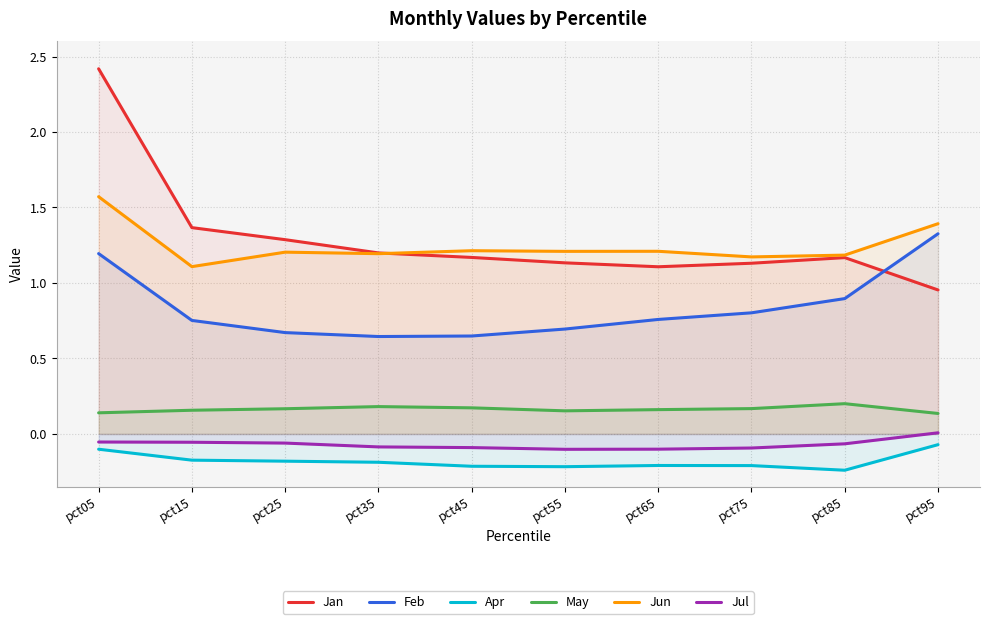

Which series has the largest total across all categories?

Jan